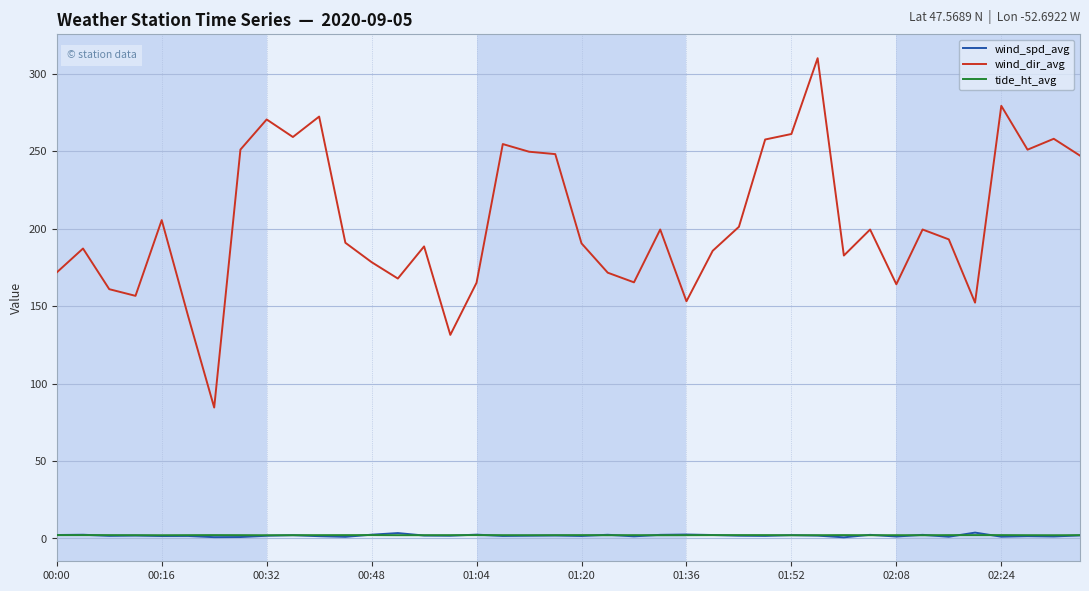

What is the smallest value displayed?

0.7